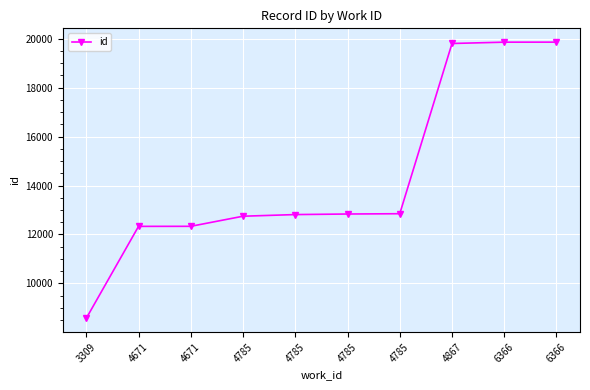

The value at 4785 is 21914. True or false?

False